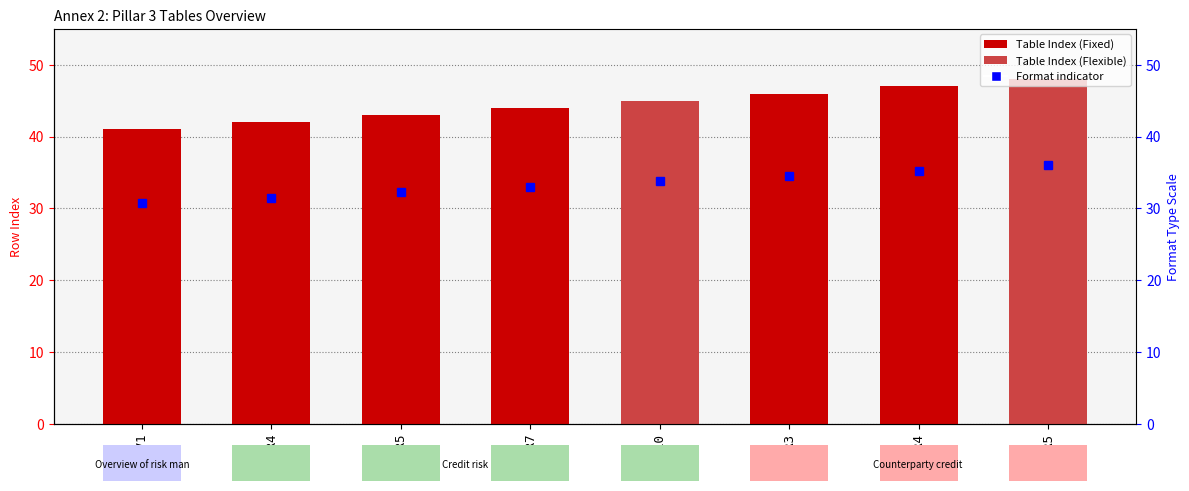

Count the number of categories in the chart.

8